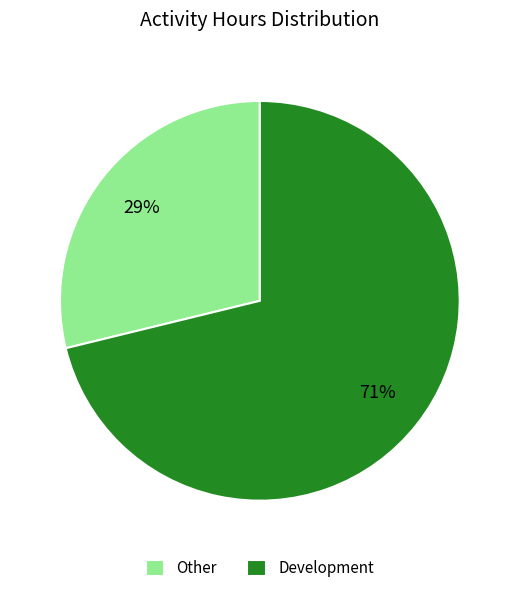

What is the largest slice in the pie chart?

Development